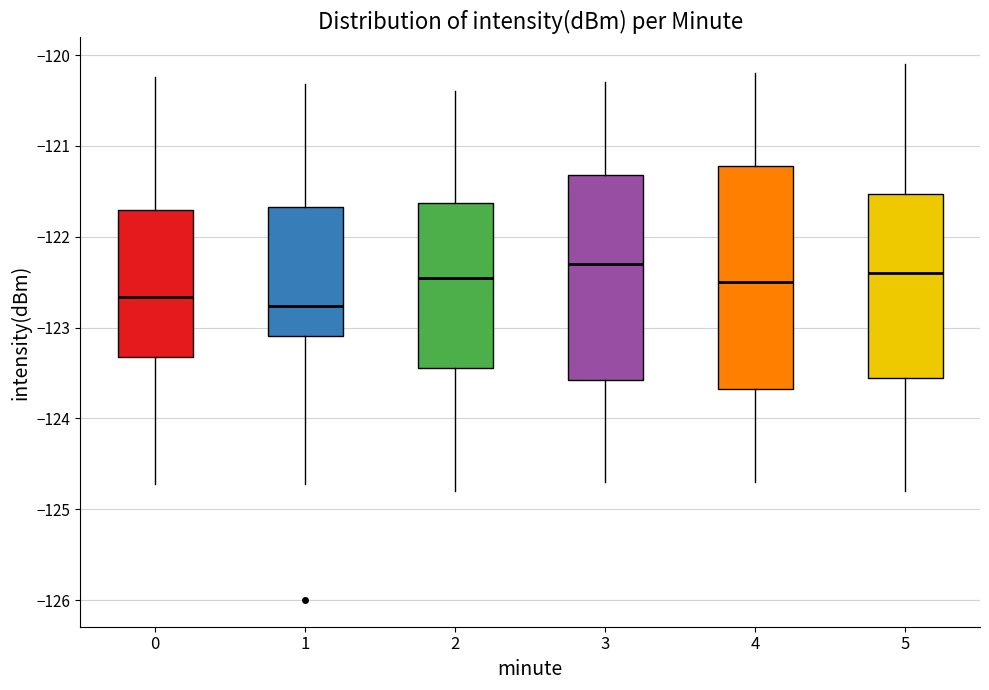

Which box is the tallest, from its lower edge to its upper edge?

4